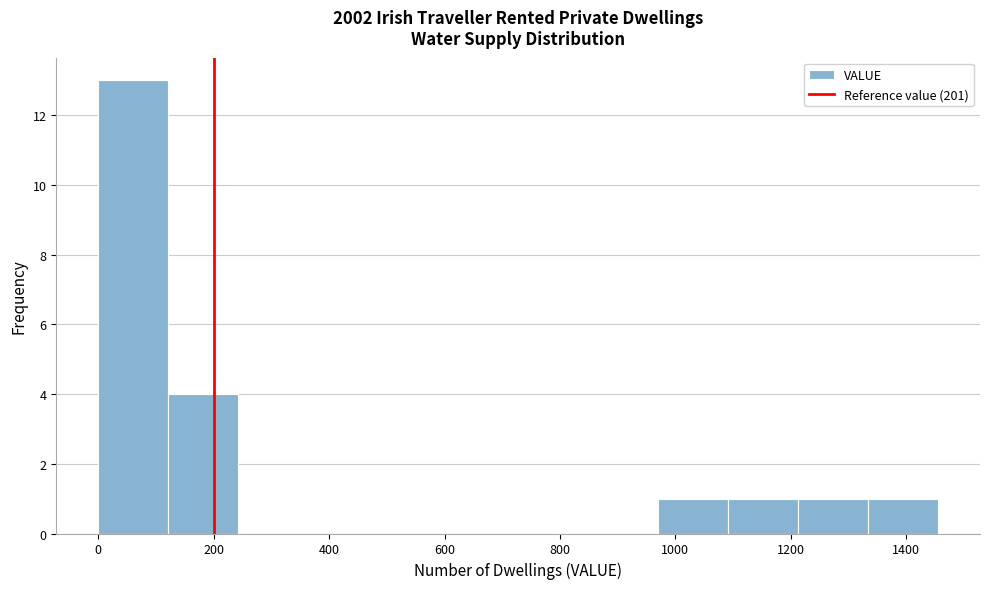

Reading left to right, transcribe this chart: for each bar, give the range it covers on the x-axis and its height. Neither the bar edges nor the heights are printed on the chart, so give them approximately, as read against the axes.

0 to 120: 13
120 to 240: 4
240 to 360: 0
360 to 480: 0
480 to 600: 0
600 to 720: 0
720 to 840: 0
840 to 980: 0
980 to 1100: 1
1100 to 1220: 1
1220 to 1340: 1
1340 to 1460: 1